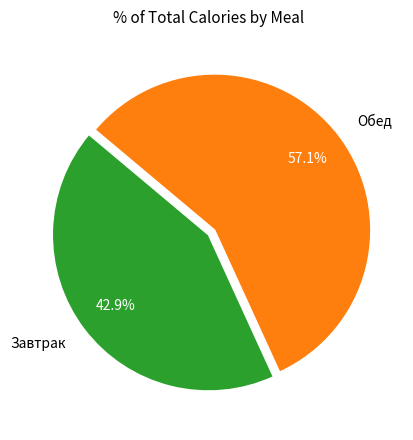

Is it true that Завтрак is 33% of the pie?

False